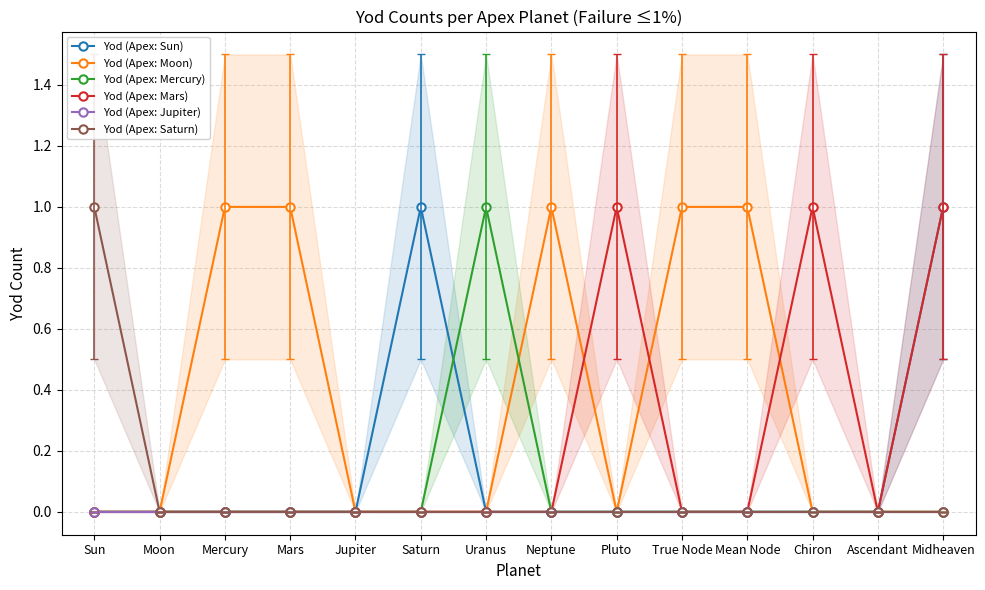

Between Moon and Saturn, which series saw the biggest shift?

Yod (Apex: Sun)